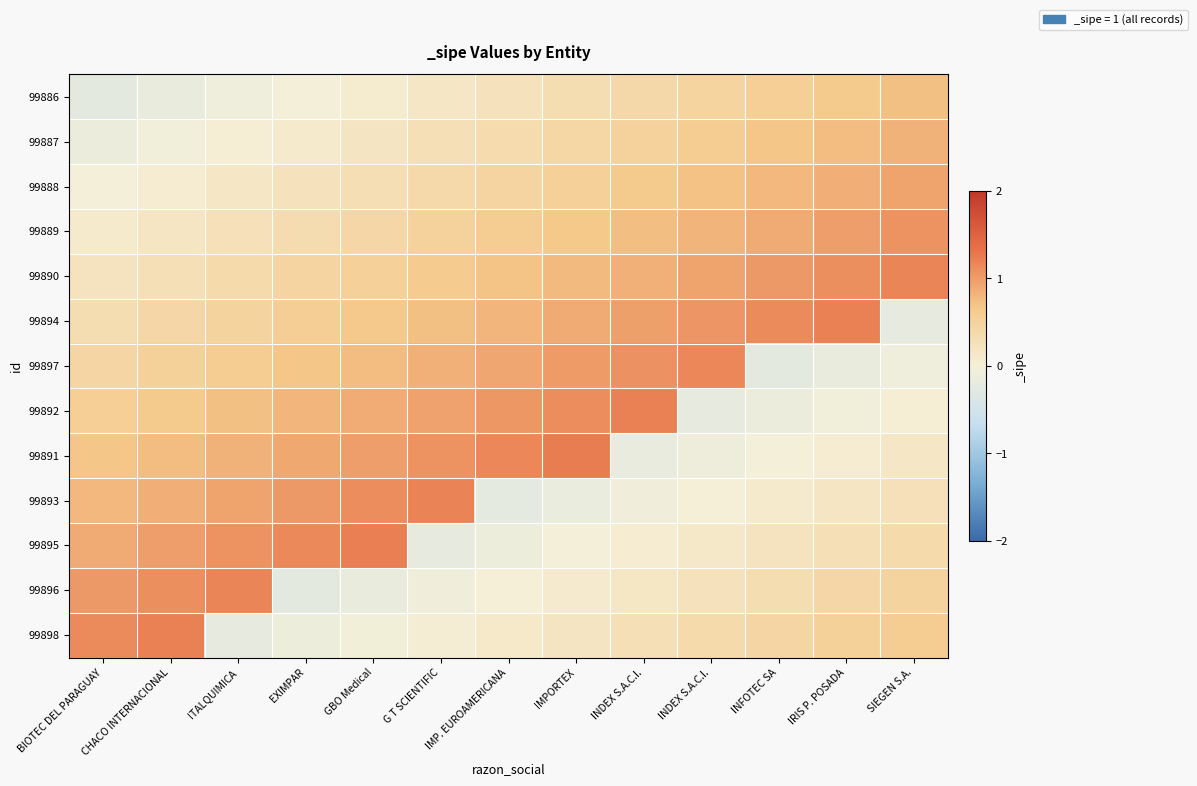

At IMPORTEX, list the series in order from largest to smallest.

99891, 99892, 99897, 99894, 99890, 99889, 99888, 99887, 99886, 99898, 99896, 99895, 99893